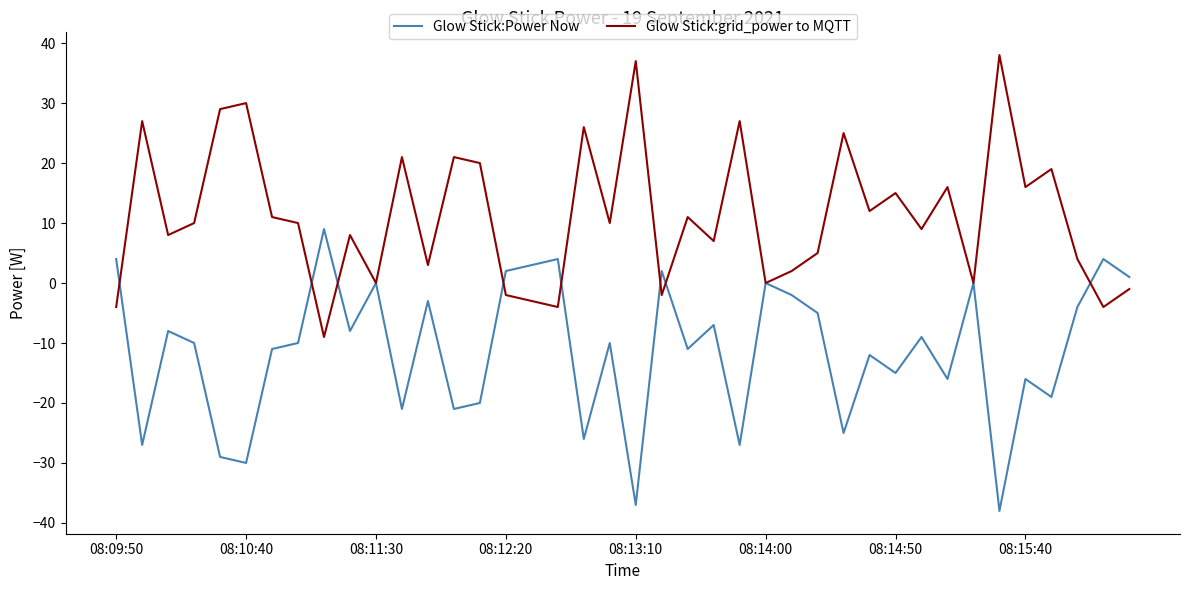

Which series has the largest total across all categories?

Glow Stick:grid_power to MQTT